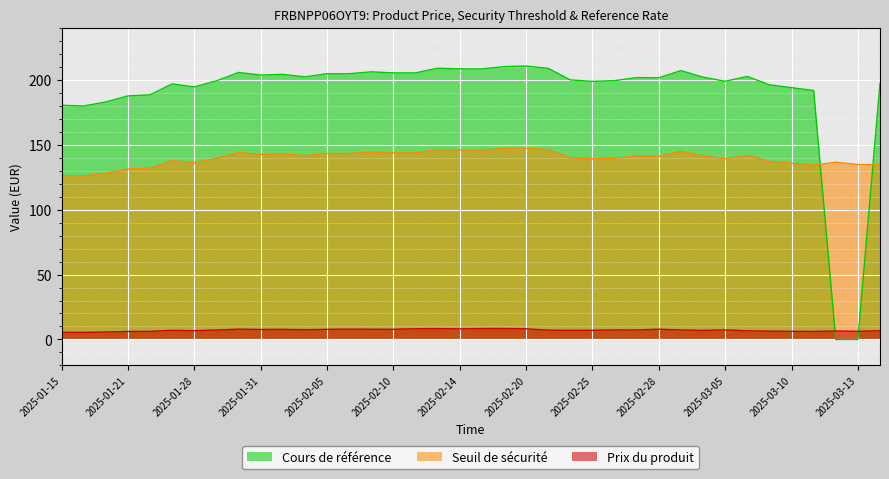

Rank the categories by Prix du produit value from lowest to highest.

2025-01-16, 2025-01-15, 2025-01-17, 2025-01-21, 2025-03-11, 2025-01-22, 2025-03-10, 2025-03-13, 2025-03-07, 2025-03-12, 2025-03-06, 2025-03-14, 2025-01-28, 2025-03-04, 2025-01-24, 2025-02-24, 2025-02-25, 2025-02-21, 2025-01-29, 2025-02-27, 2025-03-03, 2025-02-26, 2025-03-05, 2025-02-04, 2025-01-31, 2025-02-03, 2025-02-05, 2025-02-10, 2025-02-07, 2025-02-28, 2025-01-30, 2025-02-06, 2025-02-14, 2025-02-20, 2025-02-11, 2025-02-12, 2025-02-18, 2025-02-19